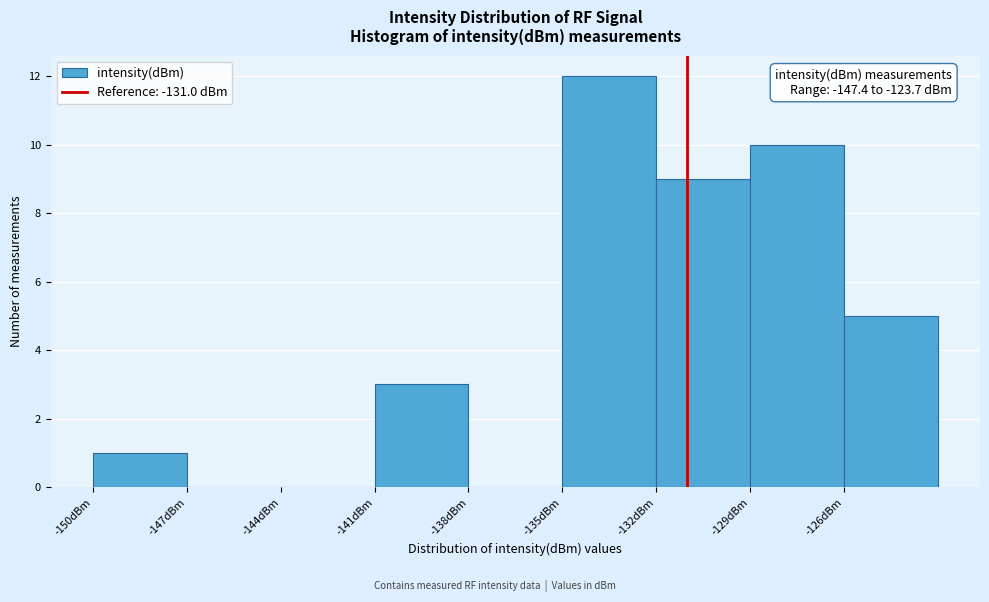

Which range on the x-axis has the tallest bar?

-135 to -132